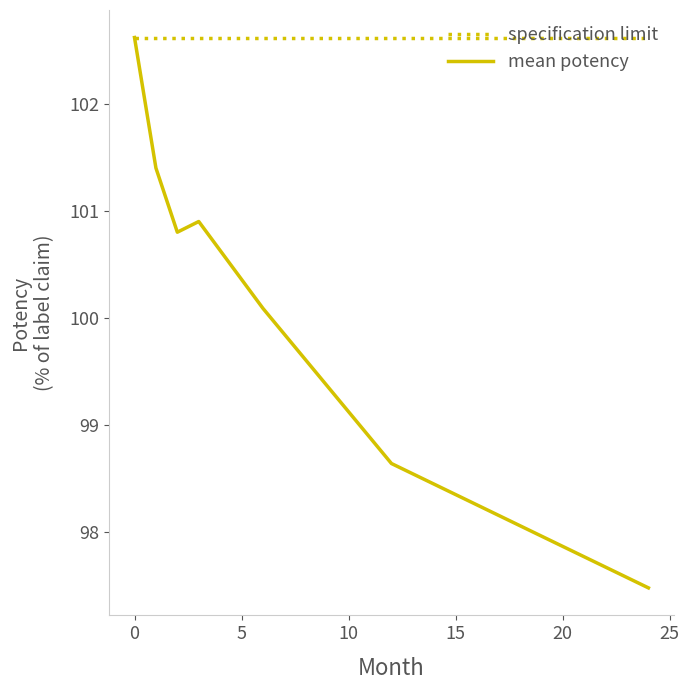

Rank the series by their average value, from lowest to highest.

mean potency, specification limit